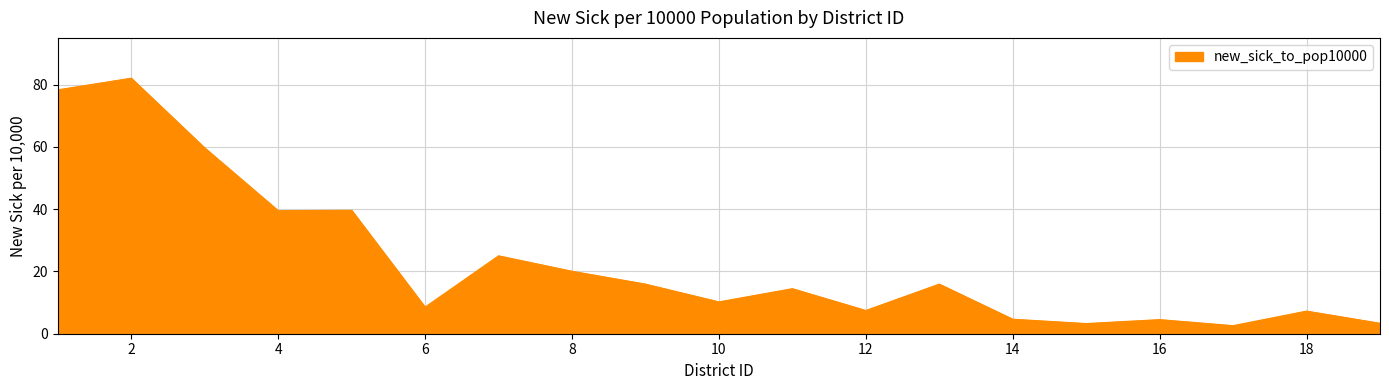

What is the minimum value shown in the chart?

2.6